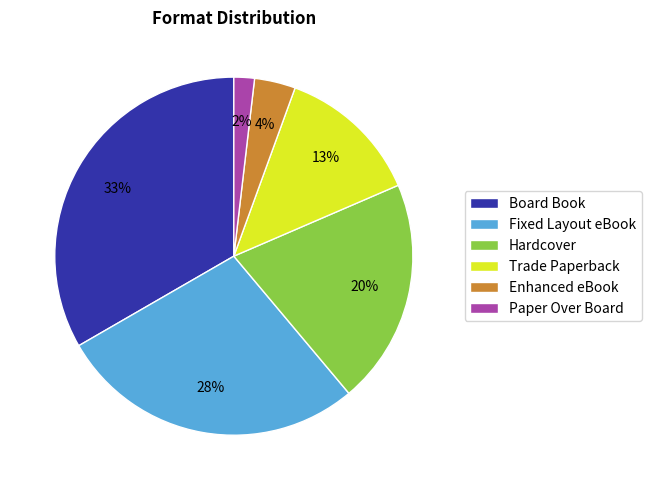

True or false: Fixed Layout eBook accounts for 28% of the total.

True